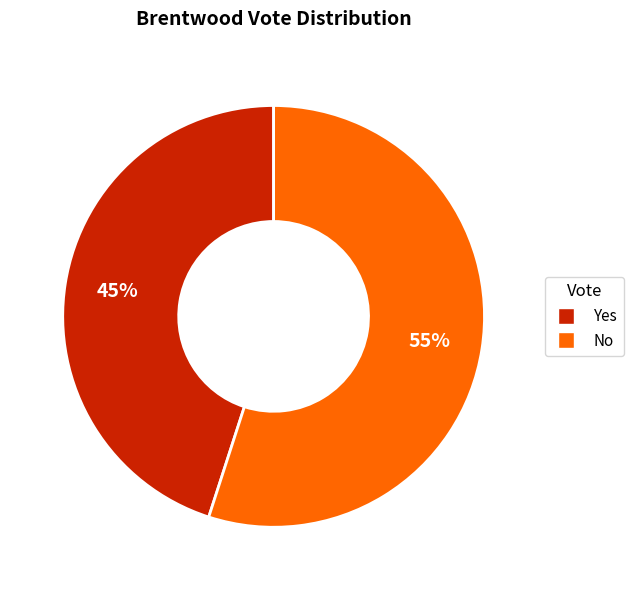

What is the largest slice in the pie chart?

No